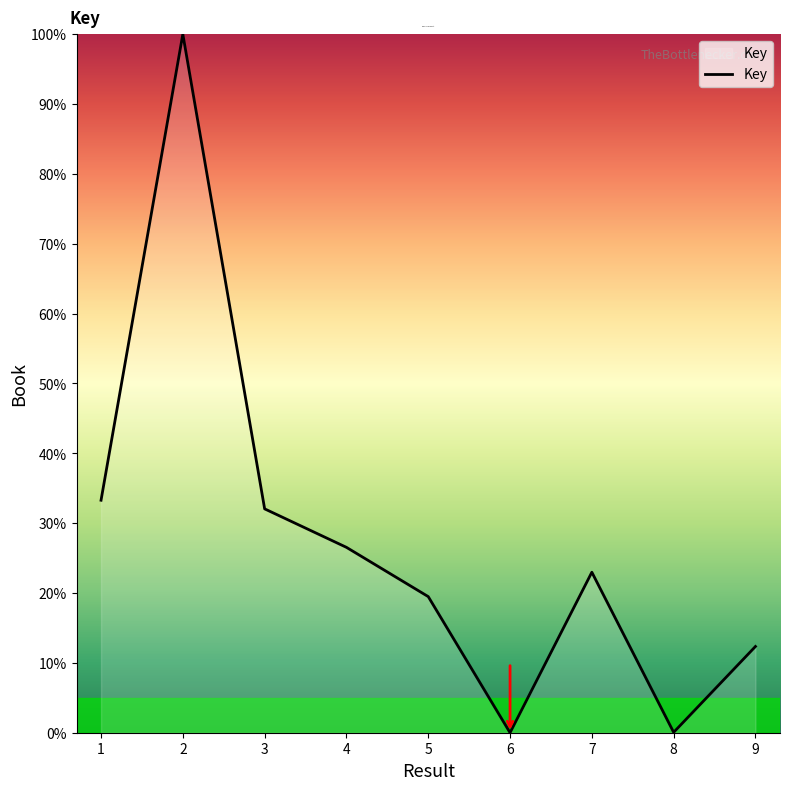

What is the ratio of the value at 5 to the value at 1?

0.6